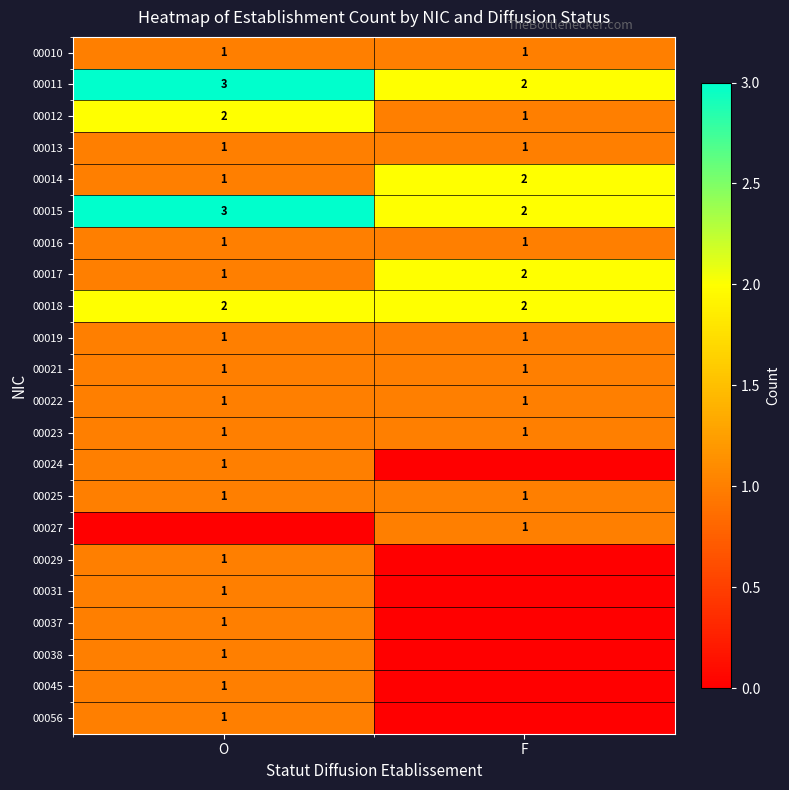

What is the sum of the 00014 values at O and F?

3